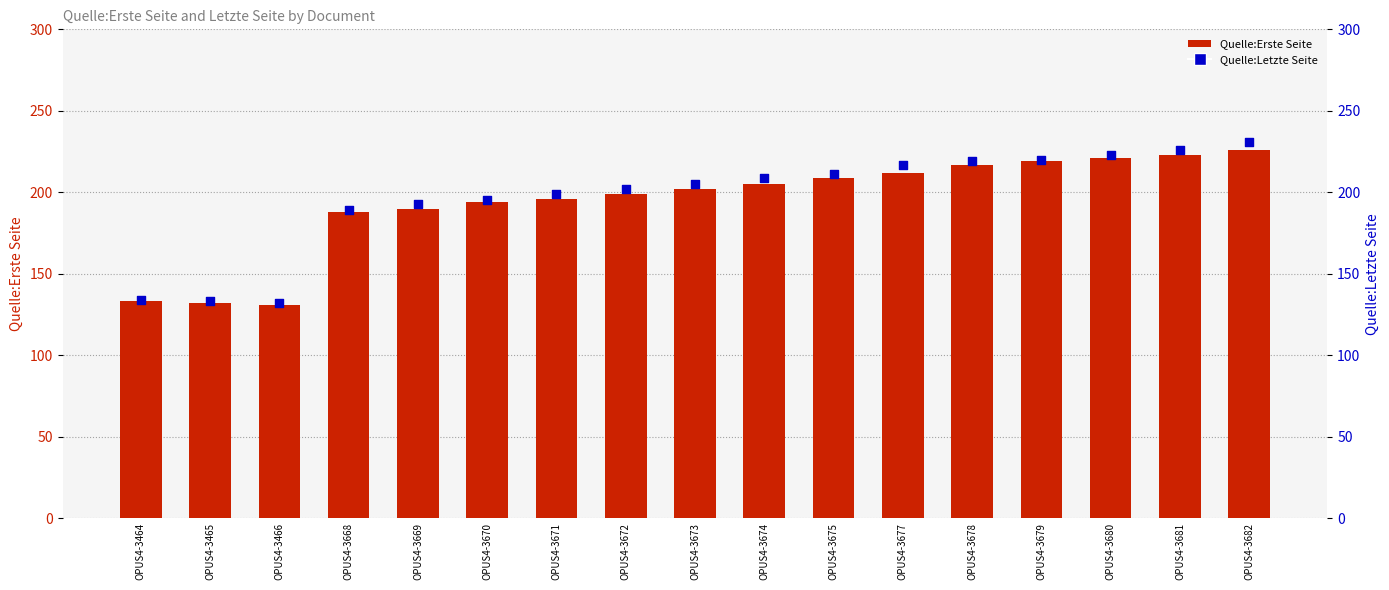

What is the total value across all series at OPUS4-3681?

449